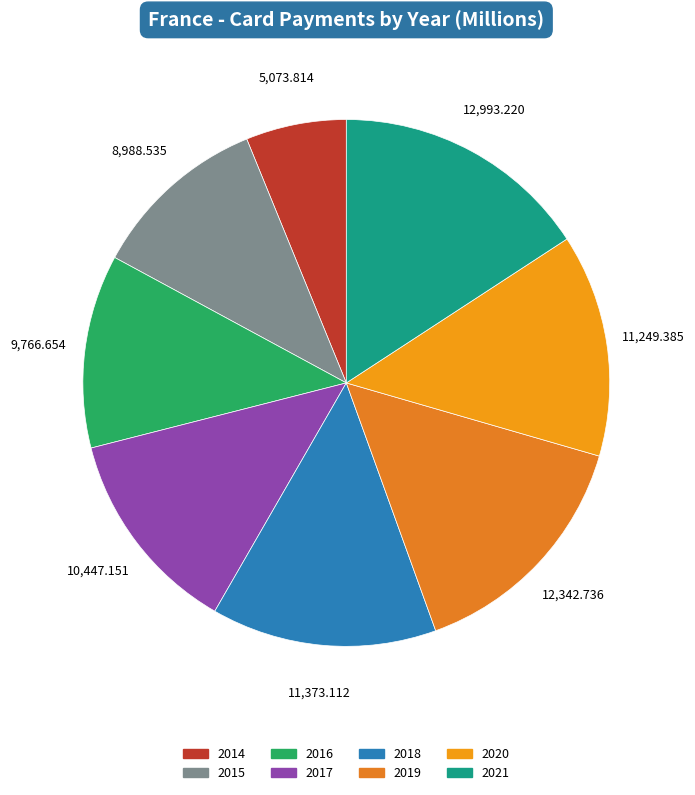

True or false: 2015 accounts for 11% of the total.

True